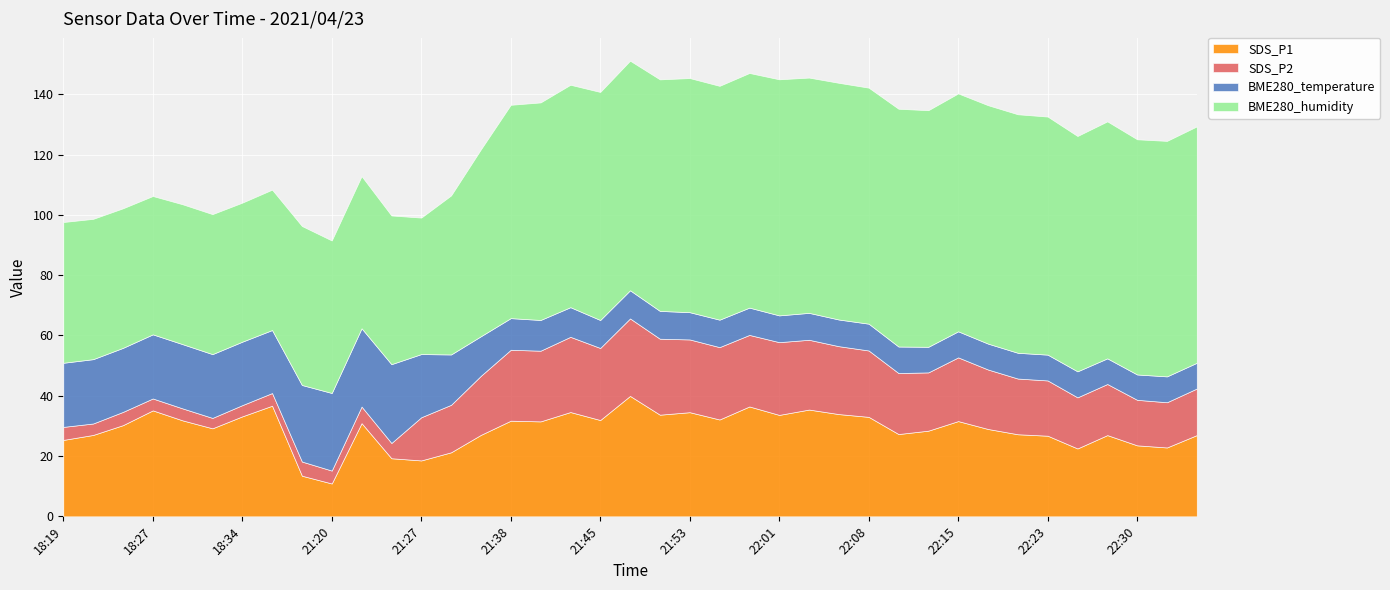

Reading left to right, list all the values displayed in this chart.

SDS_P1: 18:19=25.4	18:22=27.0	18:24=30.2	18:27=35.1	18:29=31.8	18:31=29.2	18:34=33.2	18:36=36.7	21:18=13.5	21:20=10.9	21:23=30.9	21:25=19.3	21:27=18.6	21:30=21.2	21:32=27.0	21:38=31.7	21:40=31.5	21:43=34.6	21:45=31.9	21:48=40.0	21:51=33.7	21:53=34.5	21:56=32.1	21:58=36.5	22:01=33.6	22:03=35.4	22:06=33.9	22:08=33.0	22:10=27.3	22:13=28.4	22:15=31.6	22:18=29.0	22:20=27.2	22:23=26.8	22:25=22.5	22:28=26.9	22:30=23.6	22:32=22.9	22:35=26.9
SDS_P2: 18:19=4.3	18:22=3.8	18:24=4.4	18:27=4.0	18:29=4.0	18:31=3.5	18:34=3.7	18:36=4.2	21:18=4.7	21:20=4.3	21:23=5.5	21:25=5.1	21:27=14.3	21:30=15.8	21:32=19.6	21:38=23.5	21:40=23.4	21:43=24.9	21:45=23.9	21:48=25.7	21:51=25.2	21:53=24.1	21:56=24.0	21:58=23.7	22:01=24.1	22:03=23.1	22:06=22.5	22:08=22.0	22:10=20.2	22:13=19.3	22:15=21.1	22:18=19.7	22:20=18.5	22:23=18.3	22:25=16.9	22:28=16.9	22:30=15.1	22:32=15.0	22:35=15.4
BME280_temperature: 18:19=21.3	18:22=21.3	18:24=21.2	18:27=21.3	18:29=21.3	18:31=21.2	18:34=21.1	18:36=20.9	21:18=25.4	21:20=25.7	21:23=26.0	21:25=26.1	21:27=21.0	21:30=16.7	21:32=13.1	21:38=10.5	21:40=10.2	21:43=9.8	21:45=9.3	21:48=9.3	21:51=9.2	21:53=9.0	21:56=9.1	21:58=9.1	22:01=8.9	22:03=8.9	22:06=8.8	22:08=8.9	22:10=8.8	22:13=8.5	22:15=8.7	22:18=8.6	22:20=8.5	22:23=8.6	22:25=8.6	22:28=8.5	22:30=8.4	22:32=8.6	22:35=8.5
BME280_humidity: 18:19=46.7	18:22=46.5	18:24=46.3	18:27=45.9	18:29=46.4	18:31=46.4	18:34=46.1	18:36=46.6	21:18=52.7	21:20=50.6	21:23=50.5	21:25=49.3	21:27=45.3	21:30=52.8	21:32=62.0	21:38=70.8	21:40=72.2	21:43=73.8	21:45=75.6	21:48=76.2	21:51=76.8	21:53=77.7	21:56=77.6	21:58=77.8	22:01=78.3	22:03=78.0	22:06=78.5	22:08=78.3	22:10=78.9	22:13=78.5	22:15=78.9	22:18=79.1	22:20=79.1	22:23=79.0	22:25=78.1	22:28=78.6	22:30=78.0	22:32=78.1	22:35=78.4